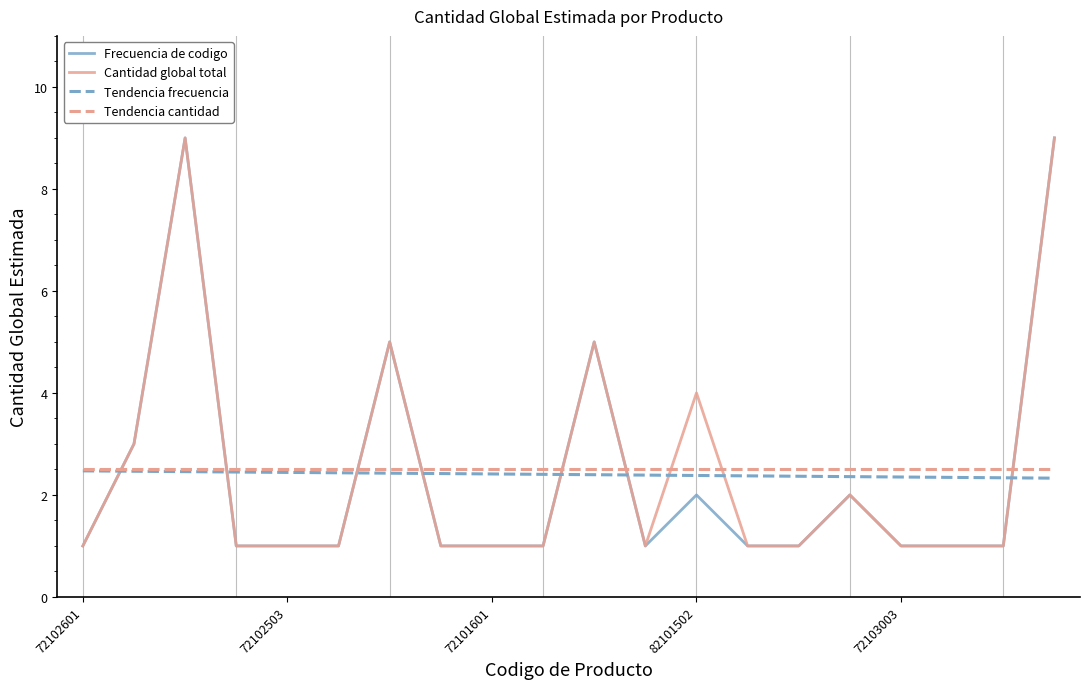

True or false: Tendencia cantidad and Frecuencia de codigo cross at least once.

True